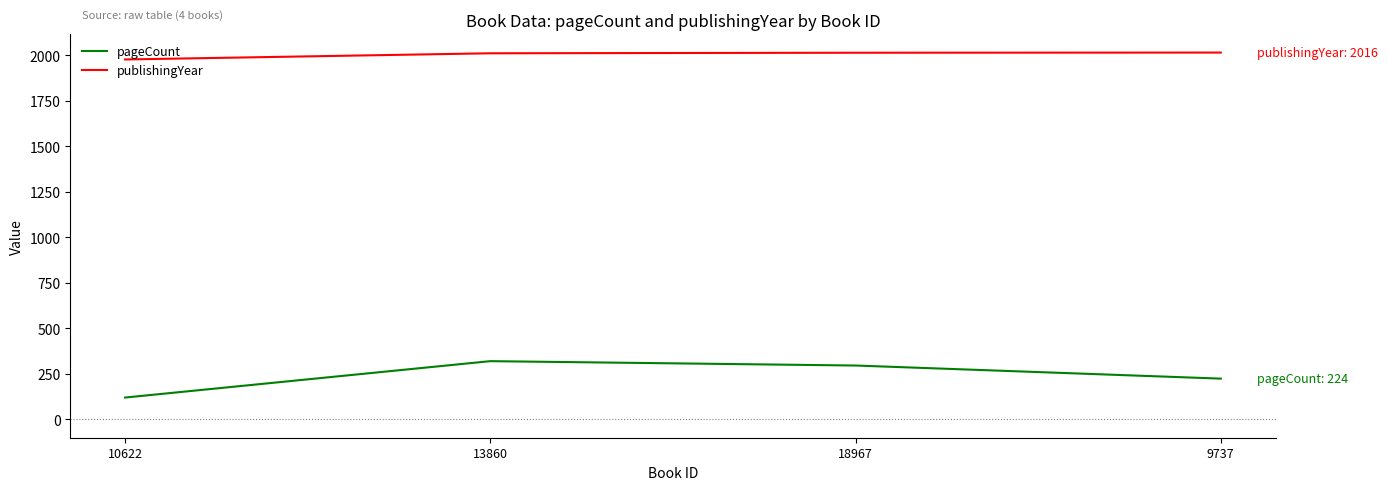

What is the approximate value of publishingYear at 9737, to the nearest 10?

2020